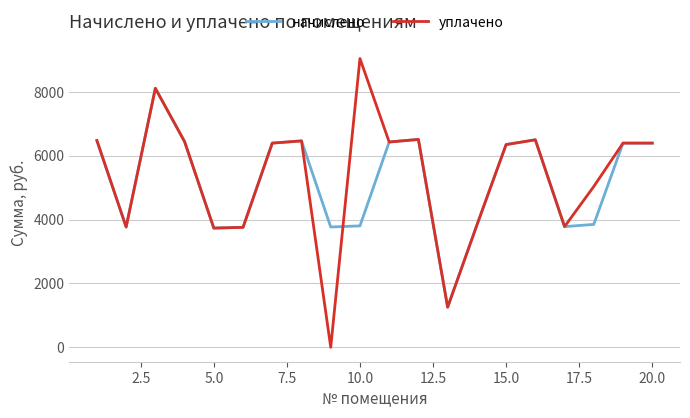

How many positive values does the уплачено series have?

19